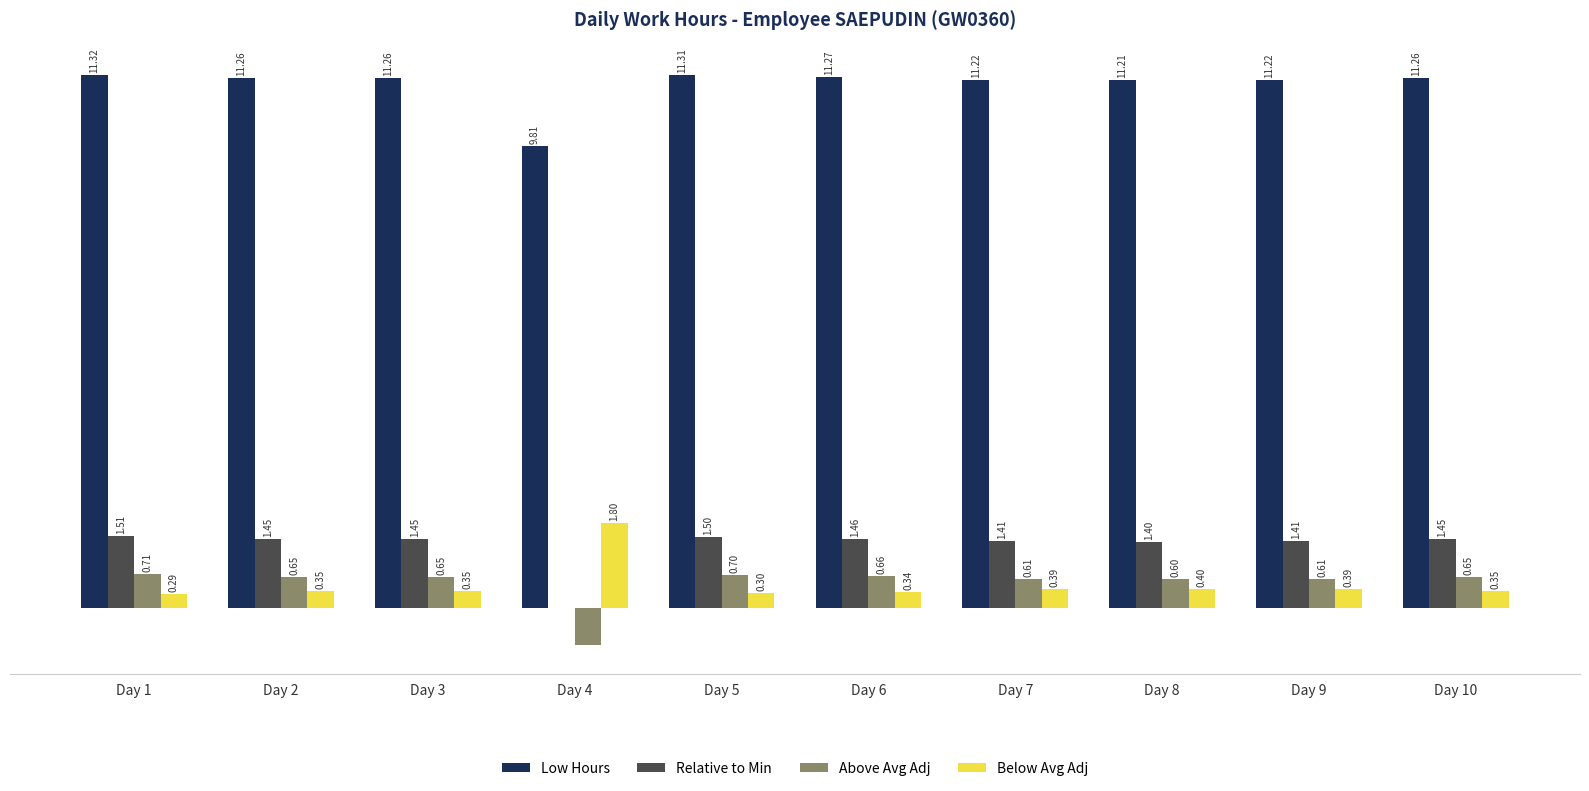

At which category is the sum across all series the highest?

Day 1